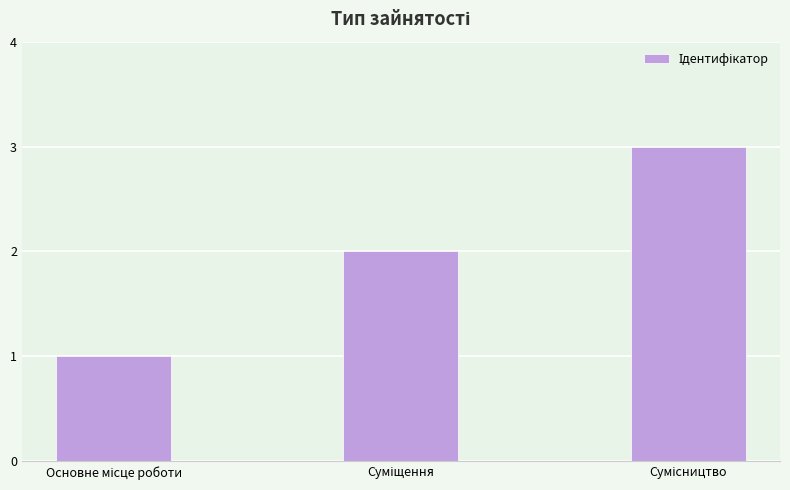

What is the sum of all values?

6